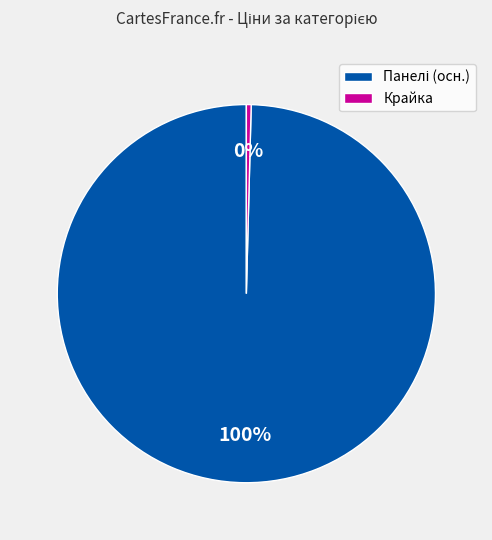

To the nearest percent, what is the average slice percentage?

50%